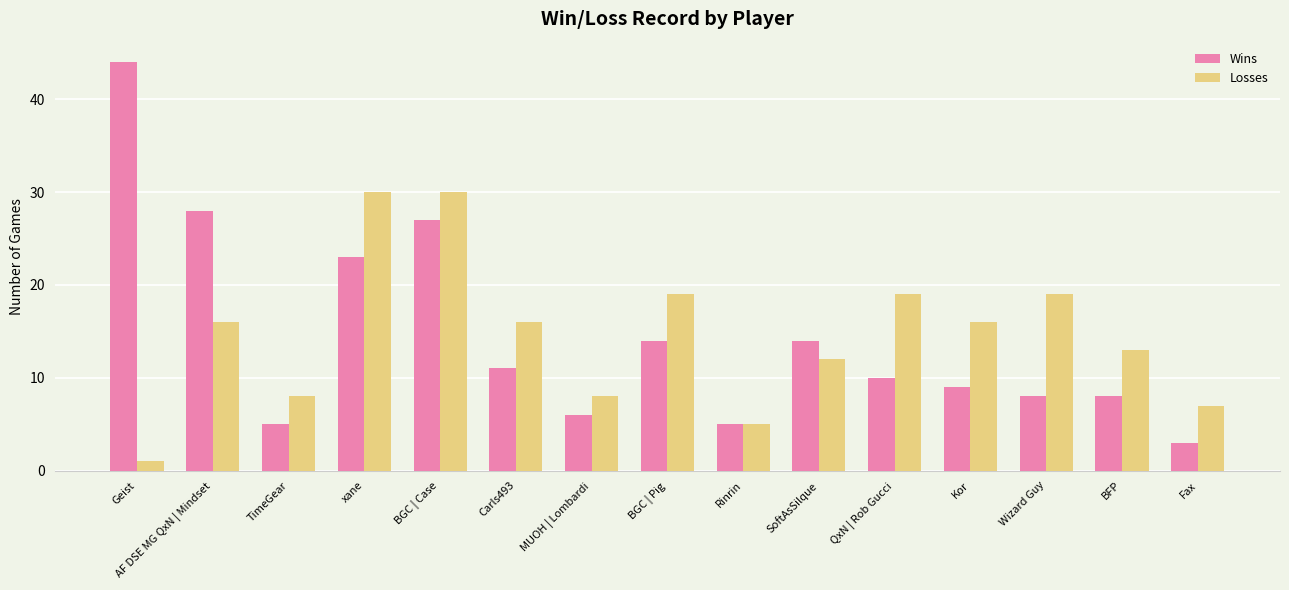

At how many categories does at least one series exceed 29?

3